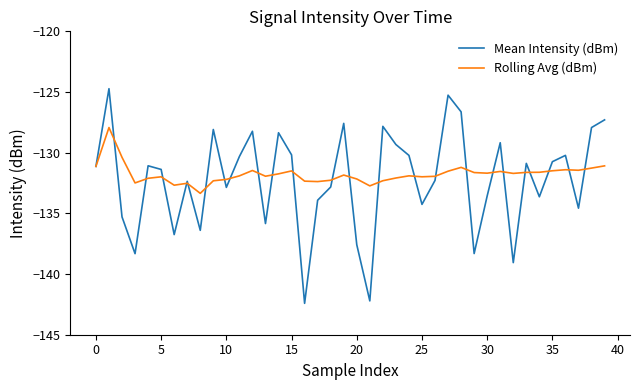

How many lines are shown in the chart?

2